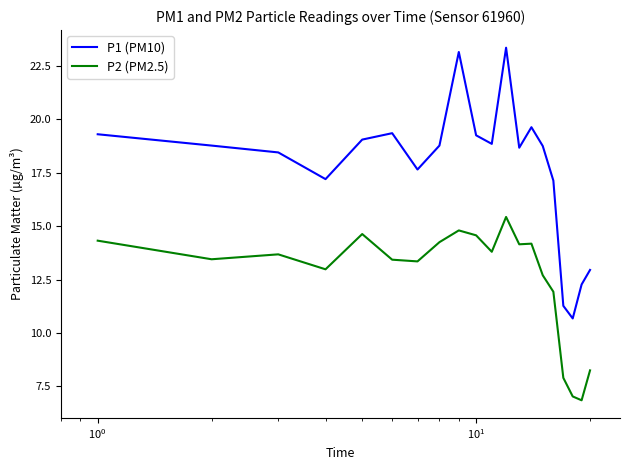

Which series has the widest spread of values?

P1 (PM10)